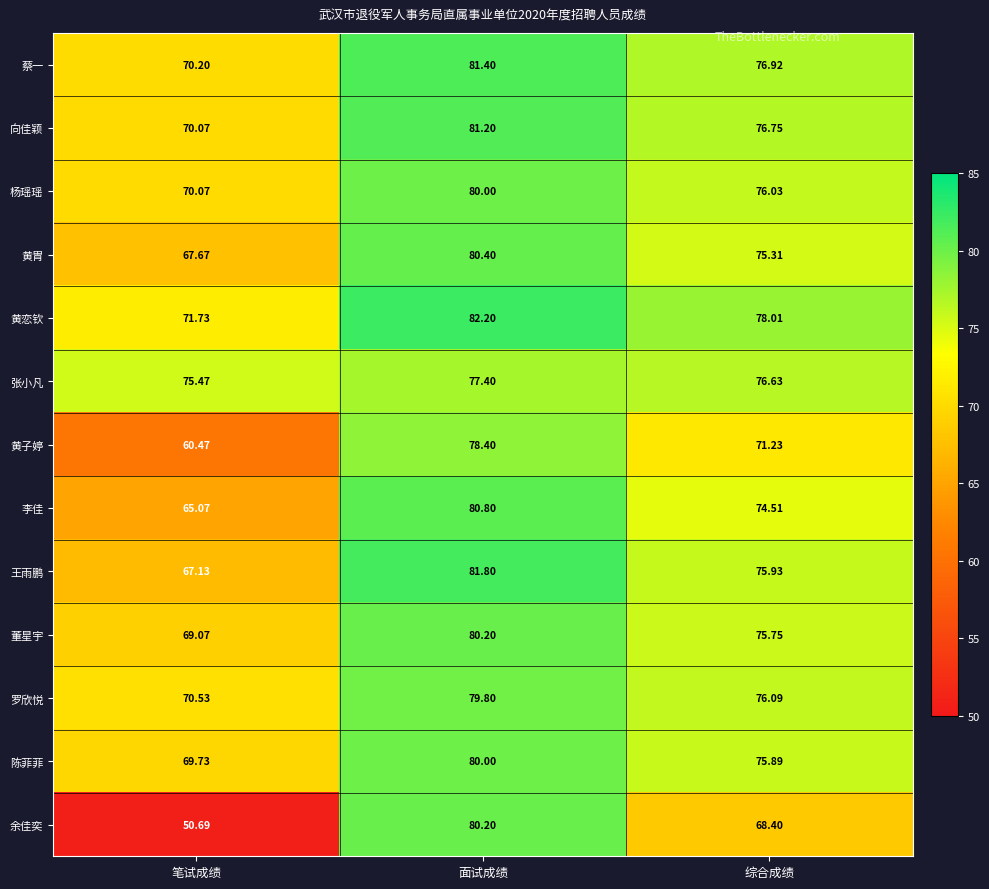

Is the value of 黄子婷 at 面试成绩 greater than the value of 蔡一 at 综合成绩?

Yes